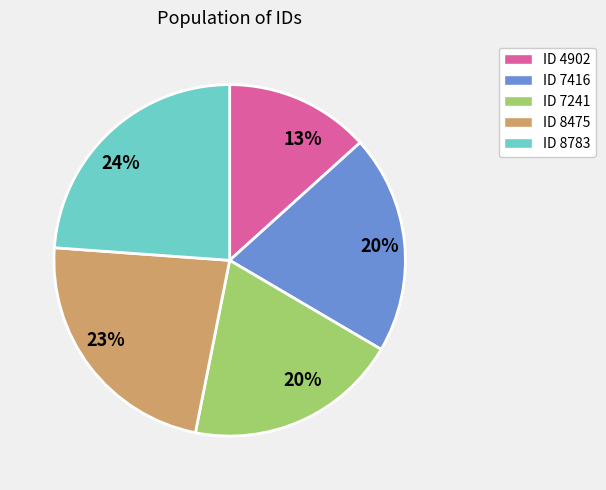

Is there any slice that represents more than half of the pie?

No